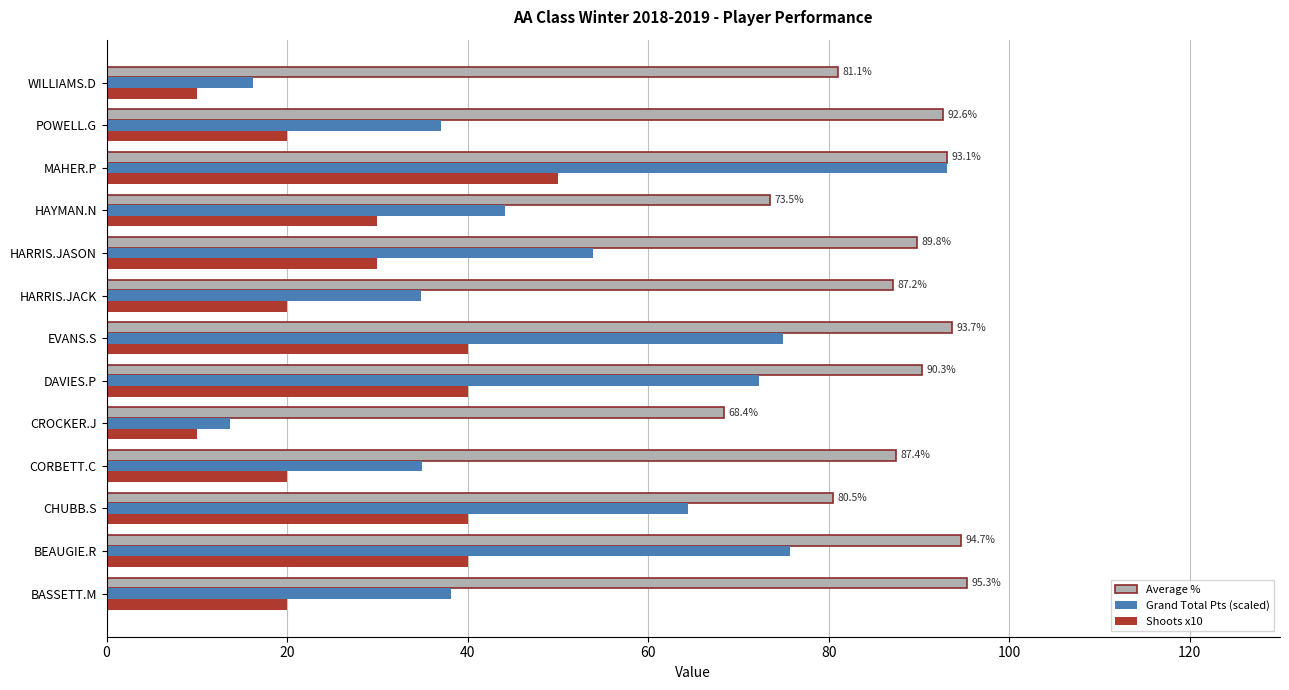

At which label does Grand Total Pts (scaled) reach its peak?

MAHER.P